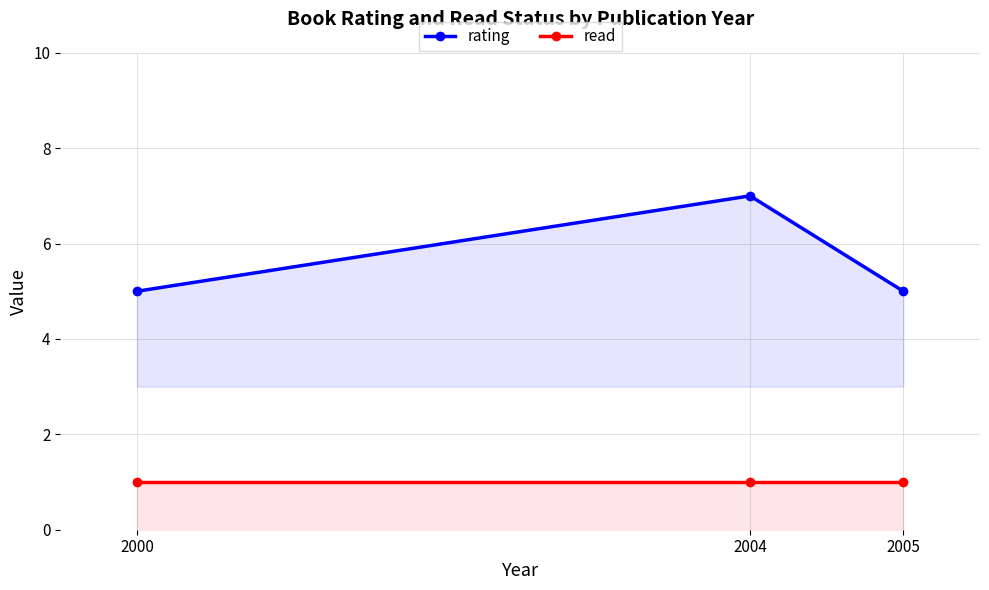

The value of read at 2000 is 2. True or false?

False